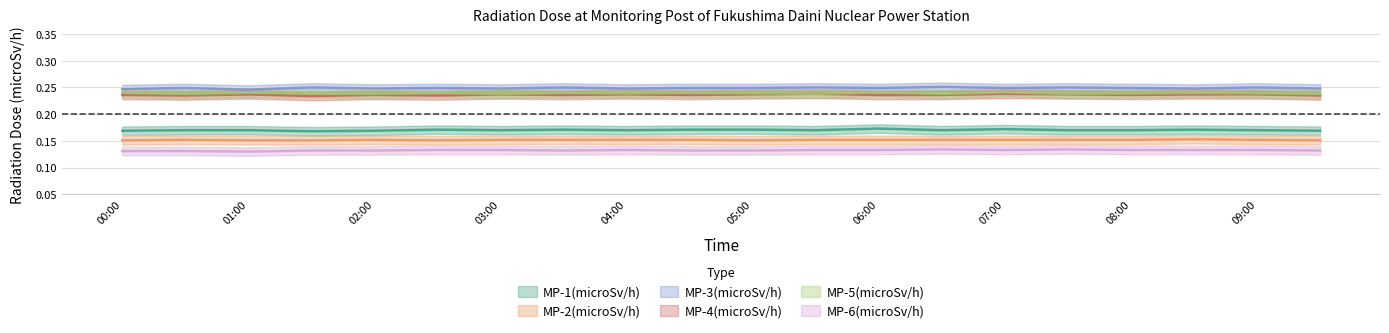

Rank the categories by MP-2(microSv/h) value from lowest to highest.

00:00, 01:00, 01:30, 02:30, 05:00, 09:30, 00:30, 02:00, 03:00, 03:30, 04:00, 04:30, 05:30, 06:00, 06:30, 07:00, 07:30, 08:00, 09:00, 08:30